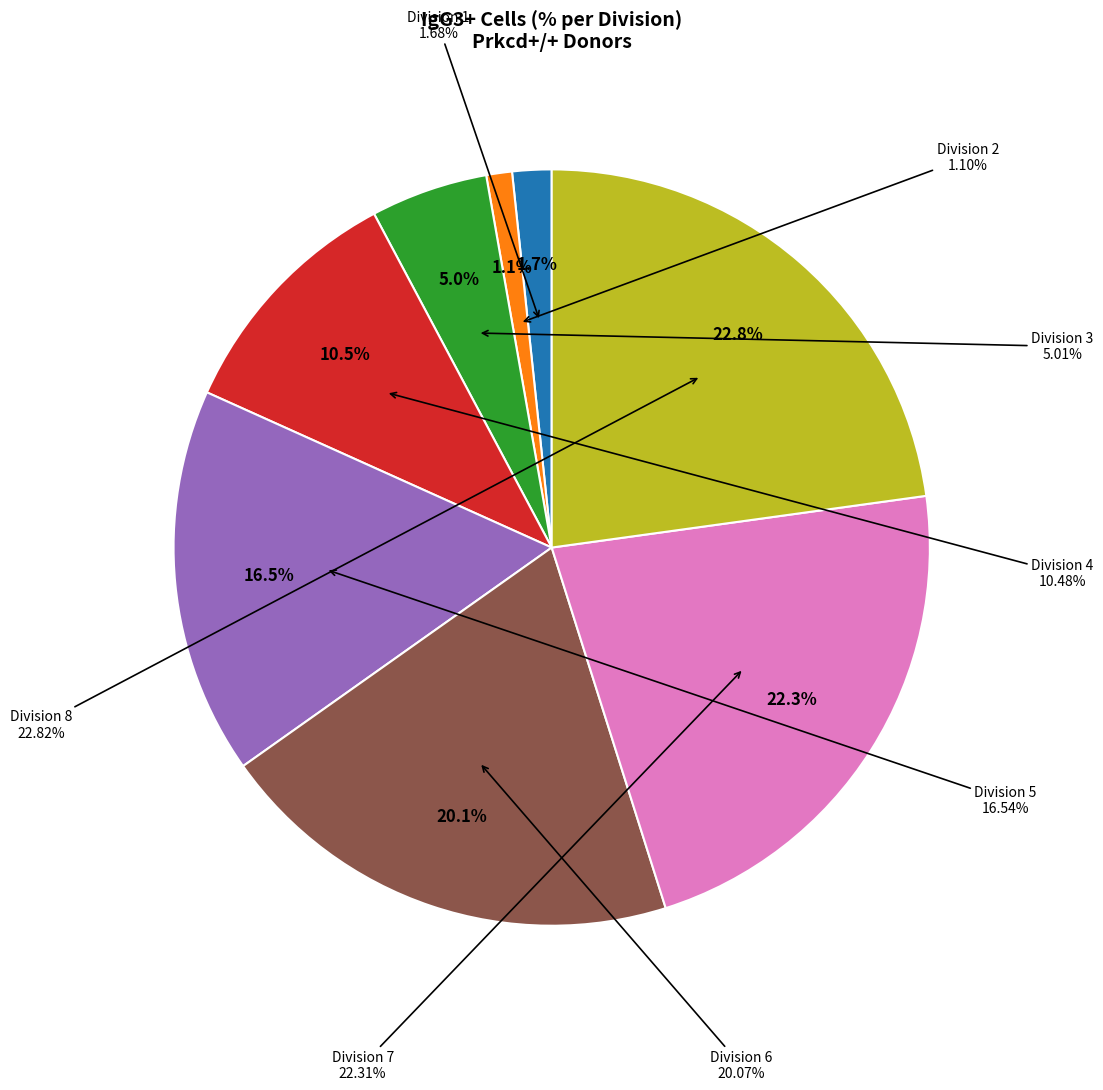

Which category has the smallest portion of the pie?

Division 2